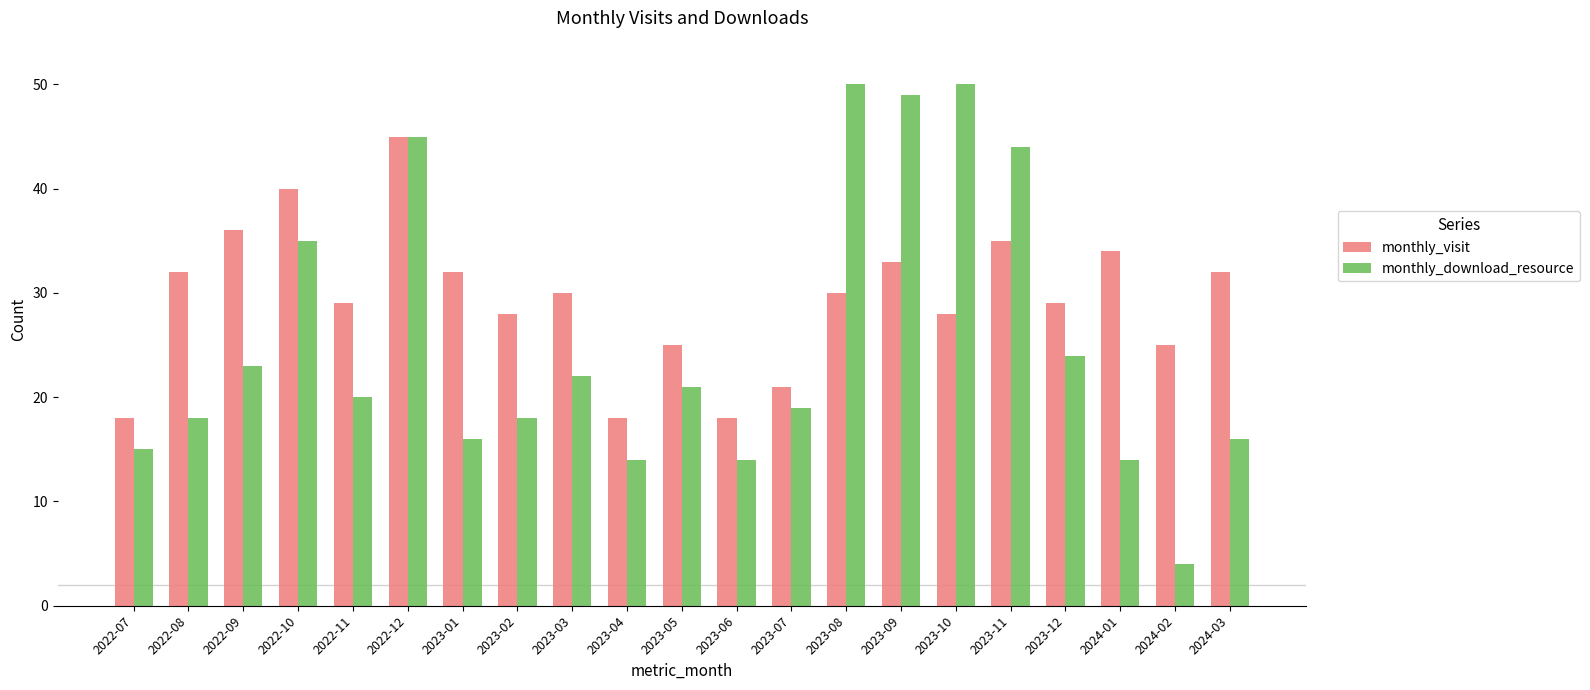

List the series in order of their peak value, lowest first.

monthly_visit, monthly_download_resource